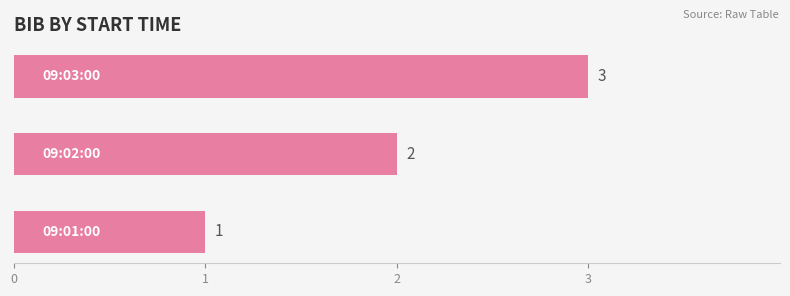

What is the maximum value shown in the chart?

3